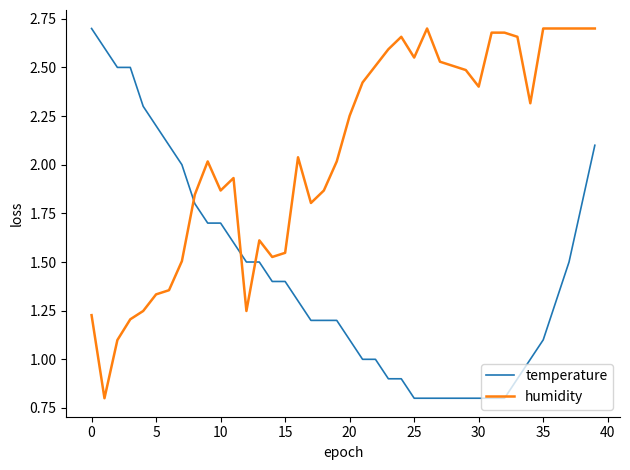

After their last crossing, which series has the higher values: temperature or humidity?

humidity